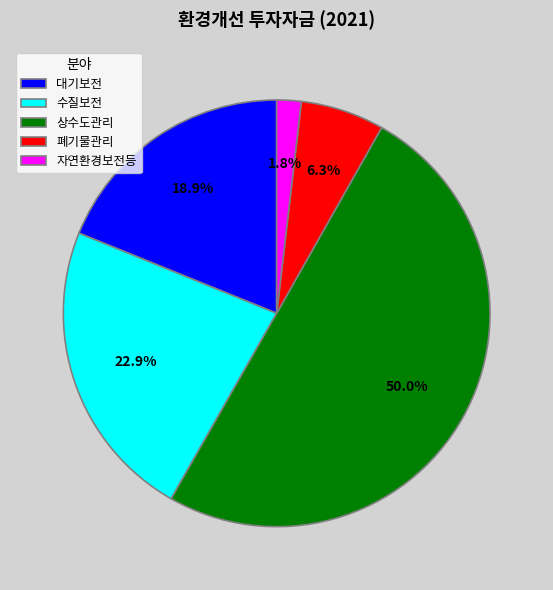

What percentage do 대기보전 and 수질보전 together represent?

41.8%